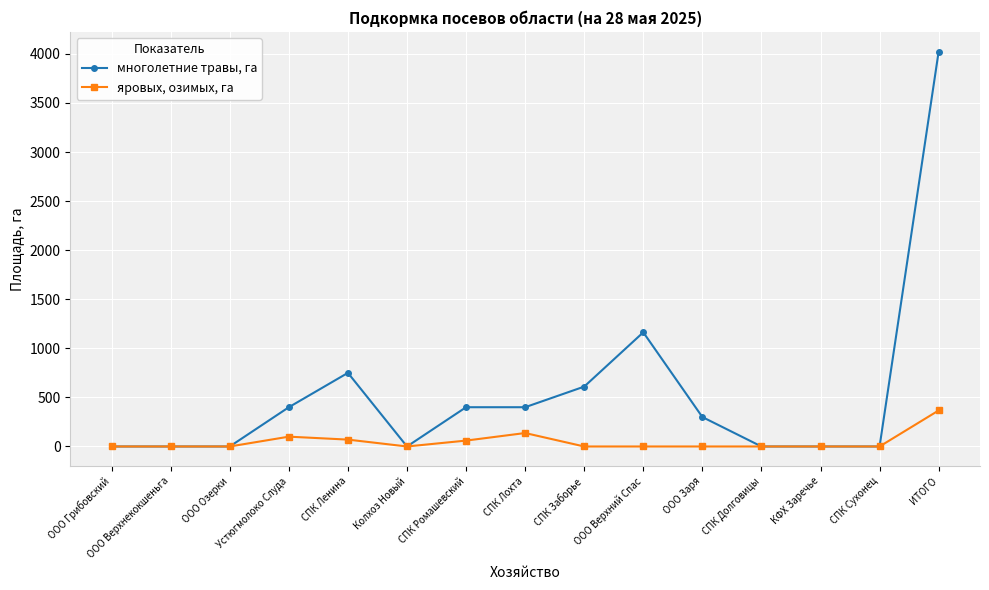

True or false: многолетние травы, га has a value of 0 at СПК Сухонец.

True